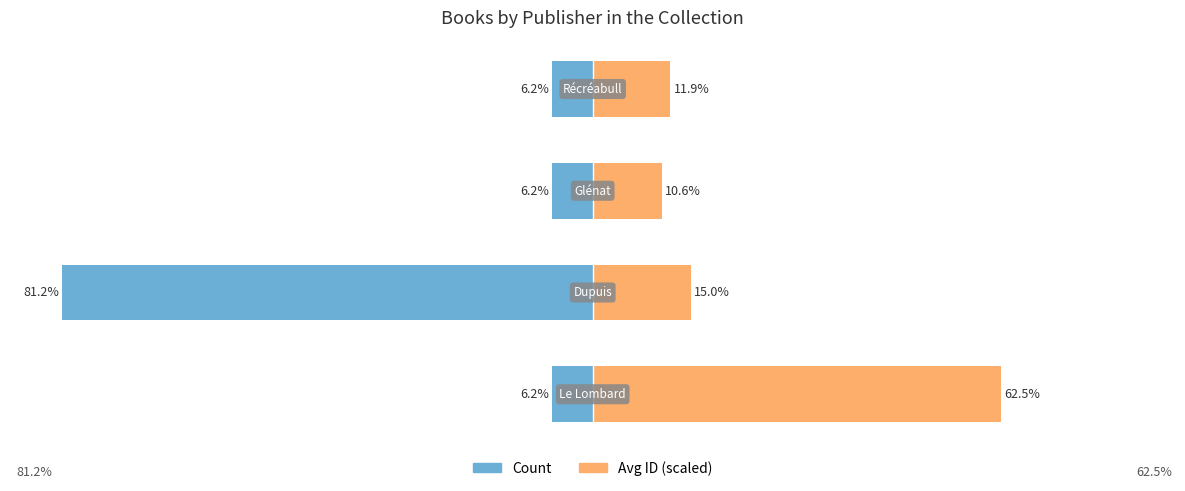

Reading left to right, what are all the values shown in this chart?

Count (left): 0=-6.2	1=-81.2	2=-6.2	3=-6.2
Avg ID scaled (right): 0=62.5	1=15.0	2=10.6	3=11.9